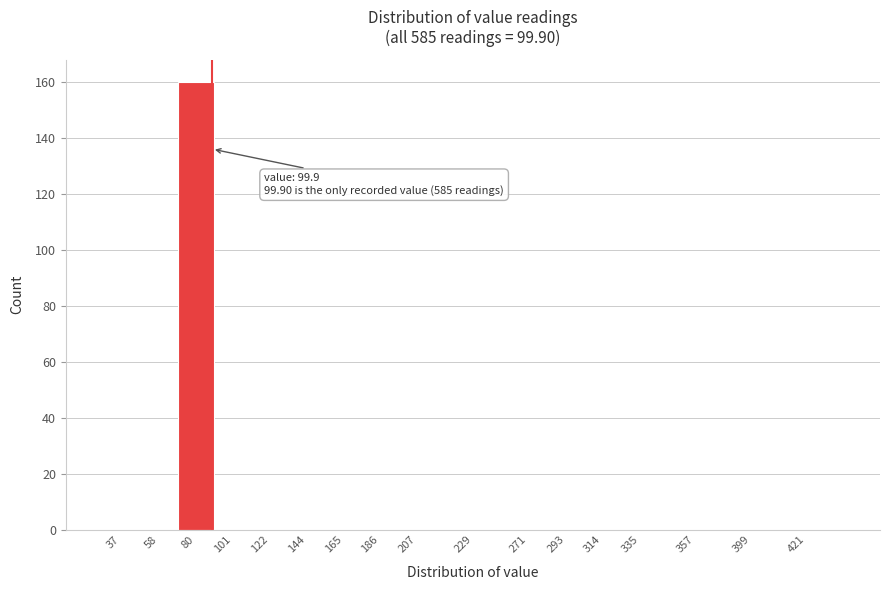

Reading left to right, list all the values displayed in this chart.

37=0	58=0	80=160	101=0	122=0	144=0	165=0	186=0	207=0	229=0	271=0	293=0	314=0	335=0	357=0	399=0	421=0